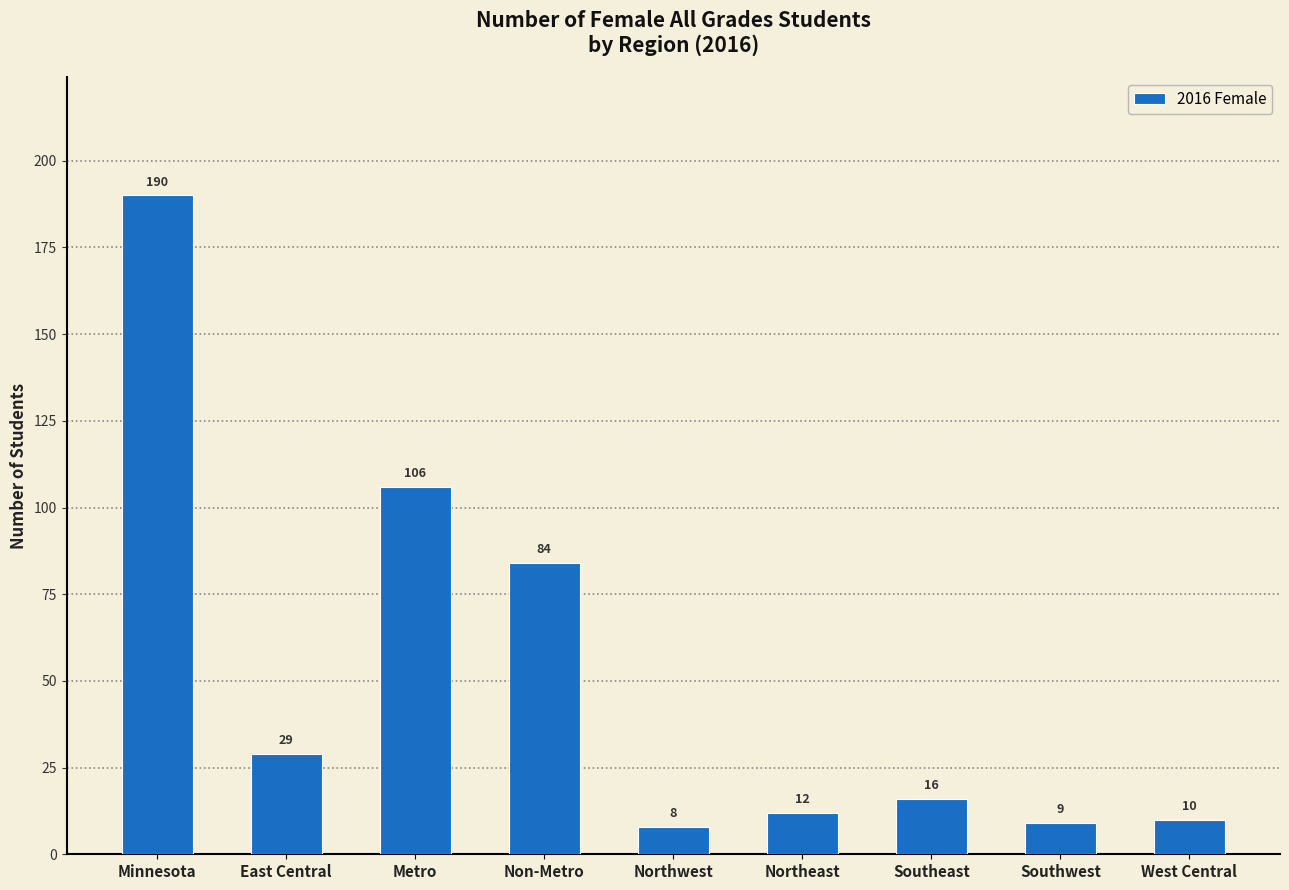

How many bars are there in total?

9